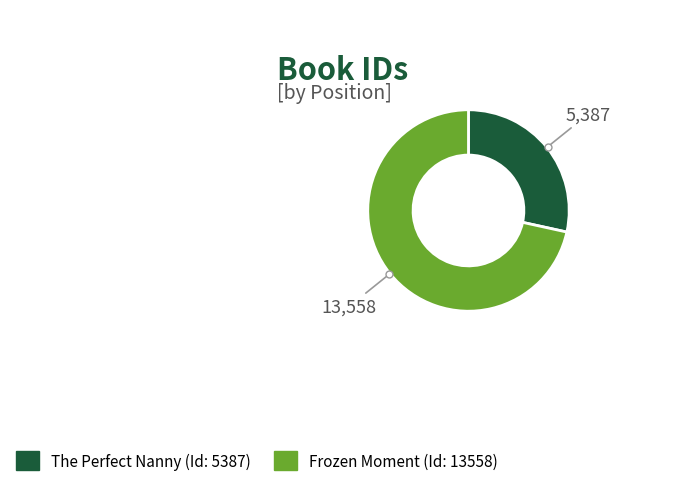

Is the sum of The Perfect Nanny and Frozen Moment greater than half?

Yes